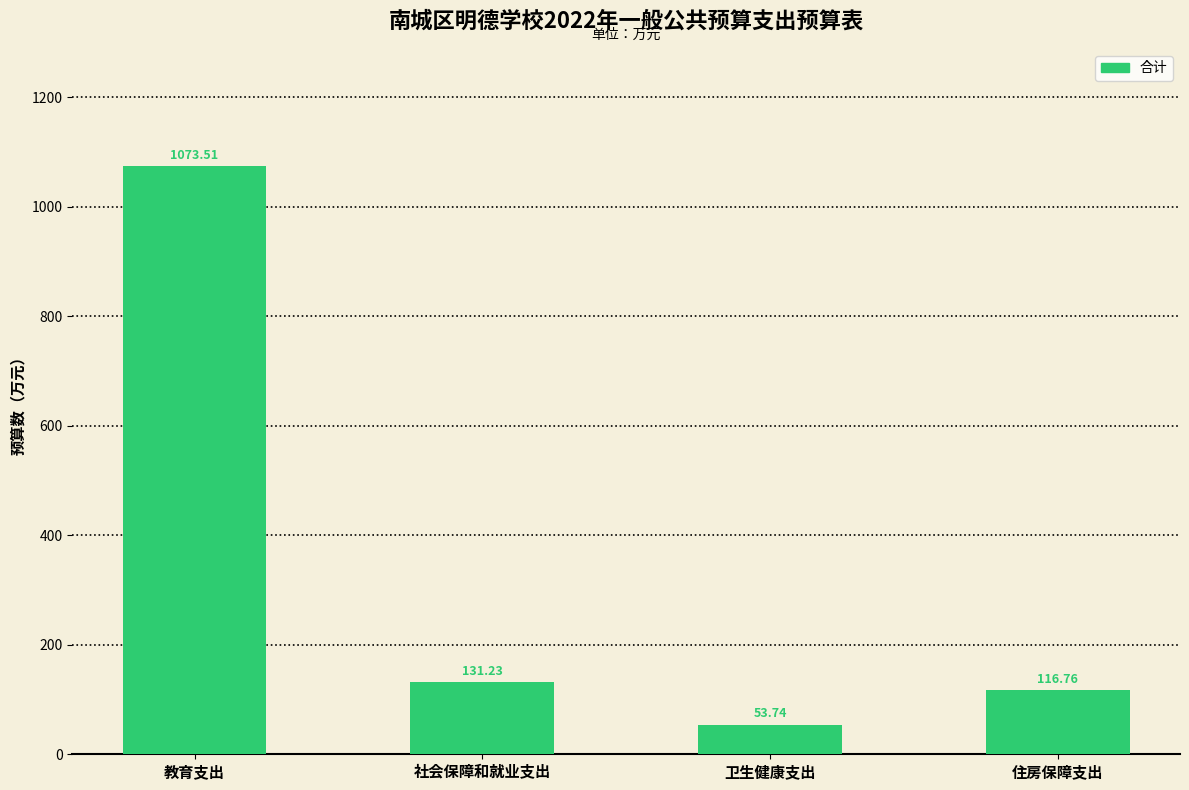

What is the difference between the maximum and minimum values?

1019.8